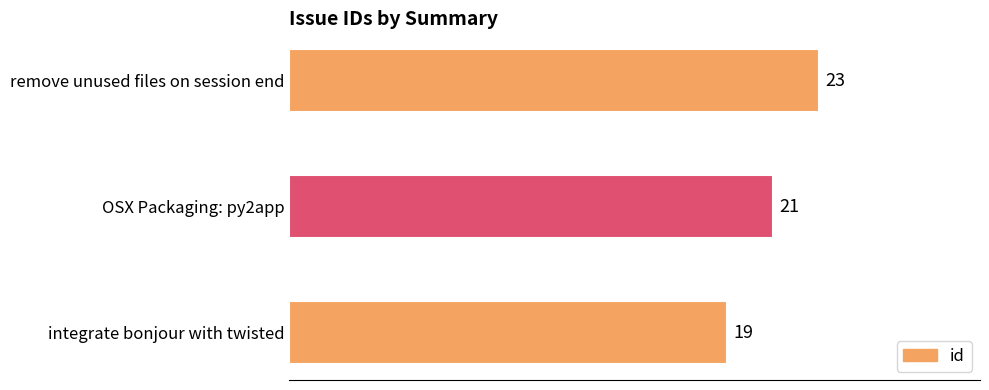

Does the chart contain any negative values?

No